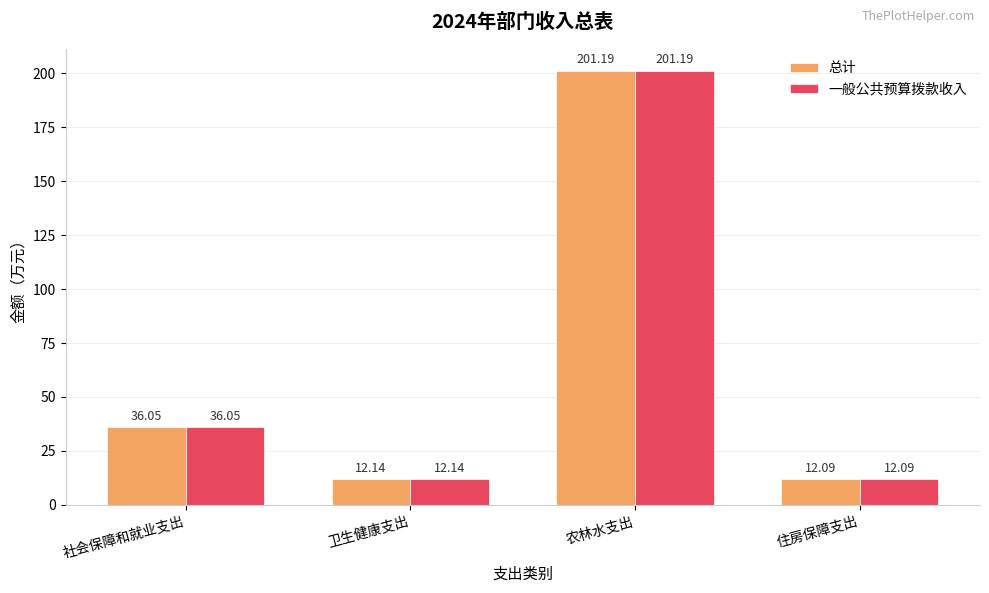

True or false: 总计 has a value of 201.2 at 农林水支出.

True